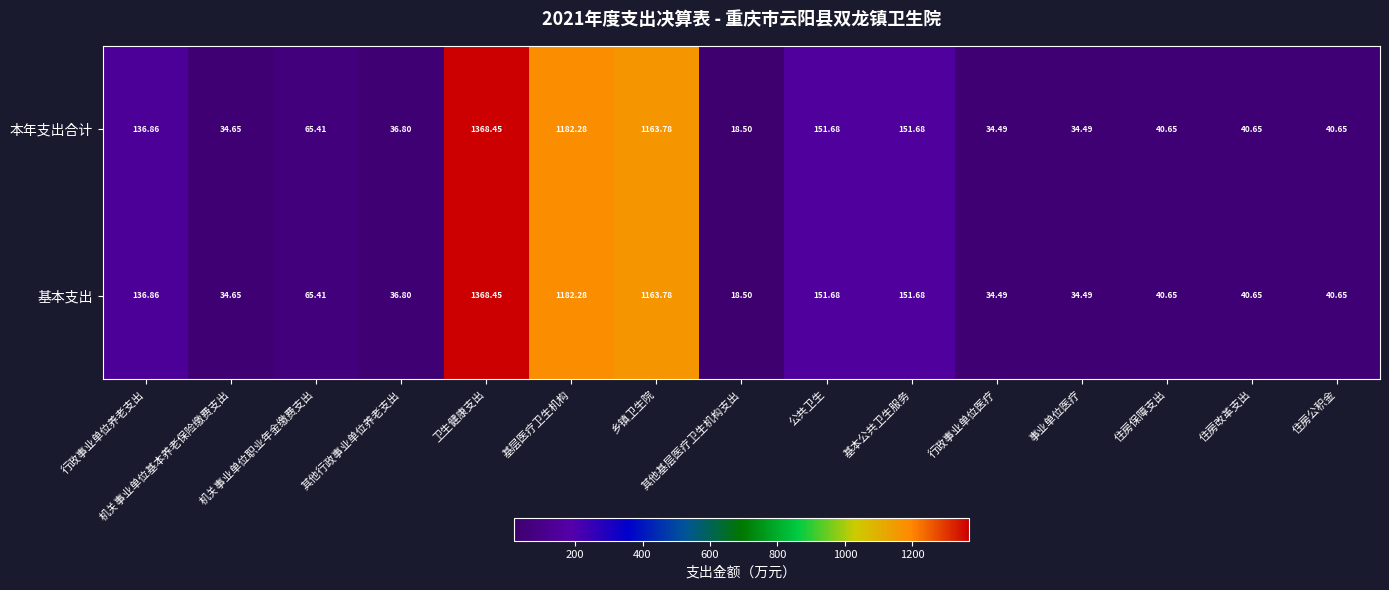

At which category is the sum across all series the highest?

卫生健康支出